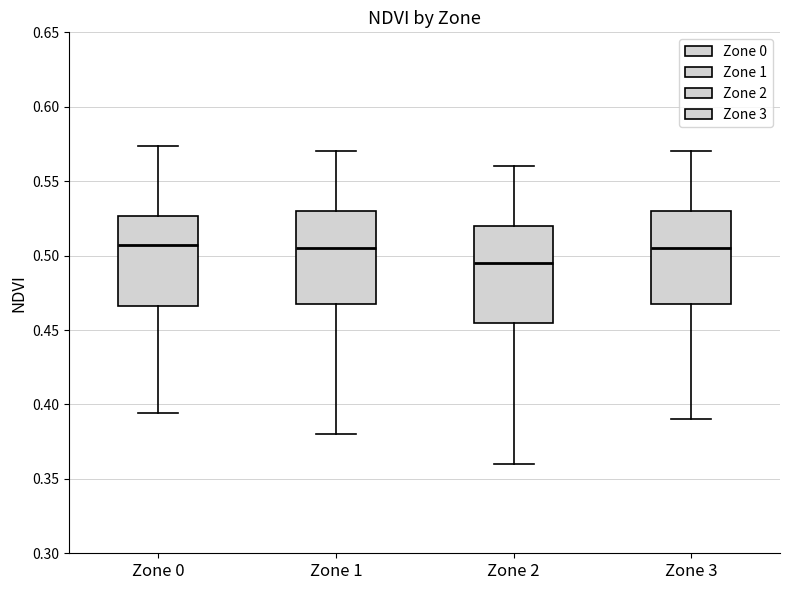

Reading left to right, transcribe this box plot: for each box, give where its median line is, the range the box spans, and where its two whiskers end, as read against the y-axis. The values are not printed on the chart, so give them approximately, as read against the axis.

Zone 0: median 0.505, box 0.465 to 0.525, whiskers 0.395 to 0.575
Zone 1: median 0.505, box 0.470 to 0.530, whiskers 0.380 to 0.570
Zone 2: median 0.495, box 0.455 to 0.520, whiskers 0.360 to 0.560
Zone 3: median 0.505, box 0.470 to 0.530, whiskers 0.390 to 0.570